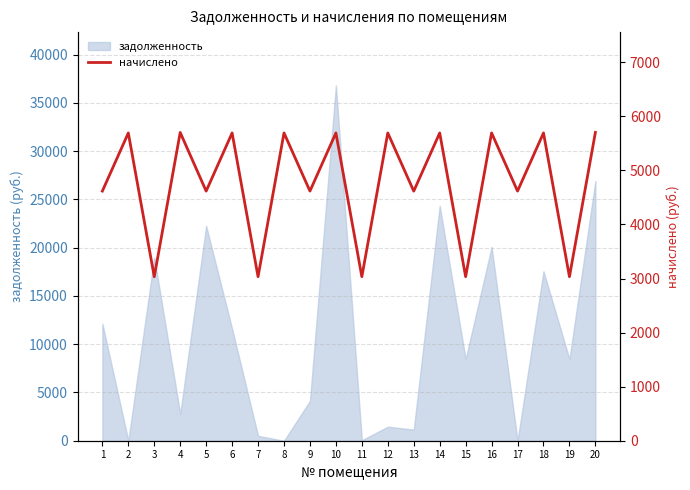

What is the maximum value for задолженность?

36818.2